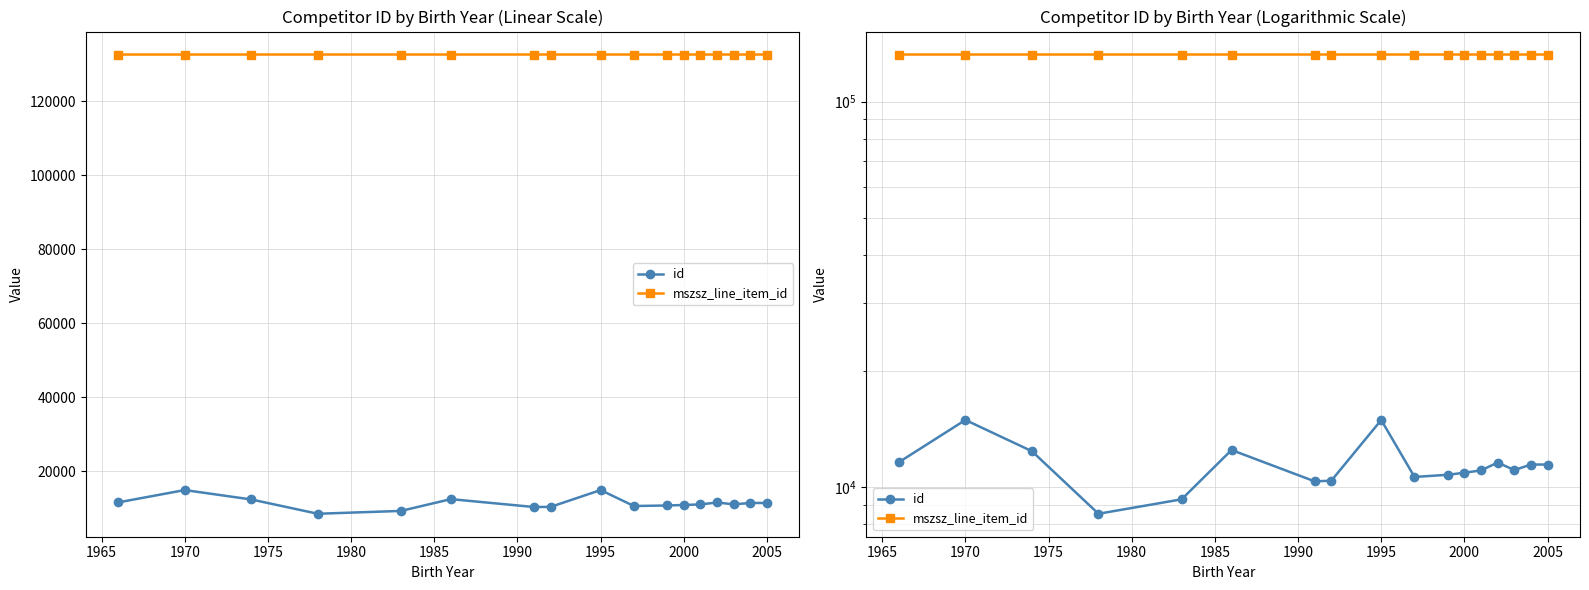

List the series in order of their overall mean, highest first.

mszsz_line_item_id, id